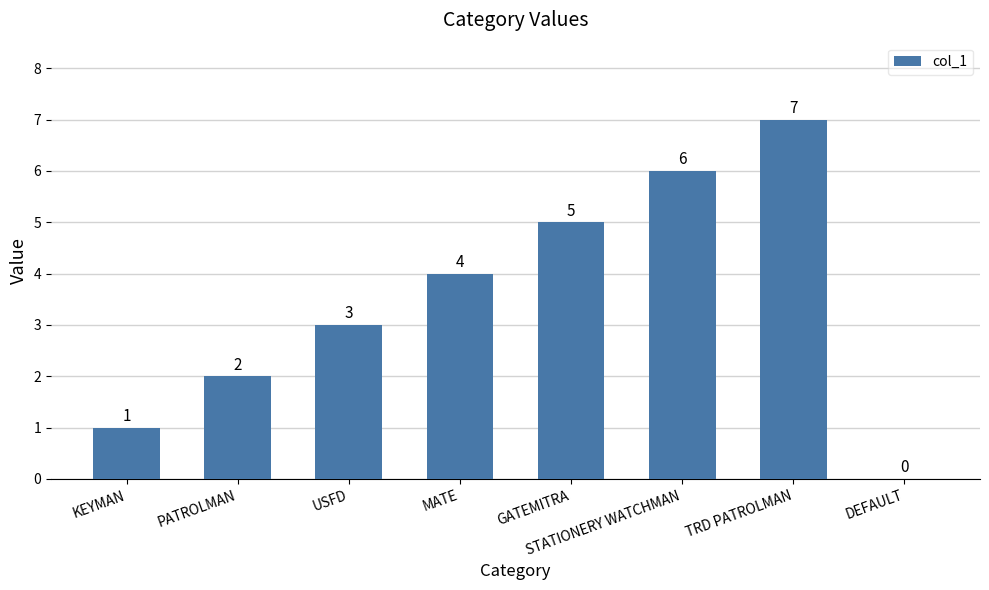

Approximately how many times larger is the value at PATROLMAN compared to USFD?

0.7